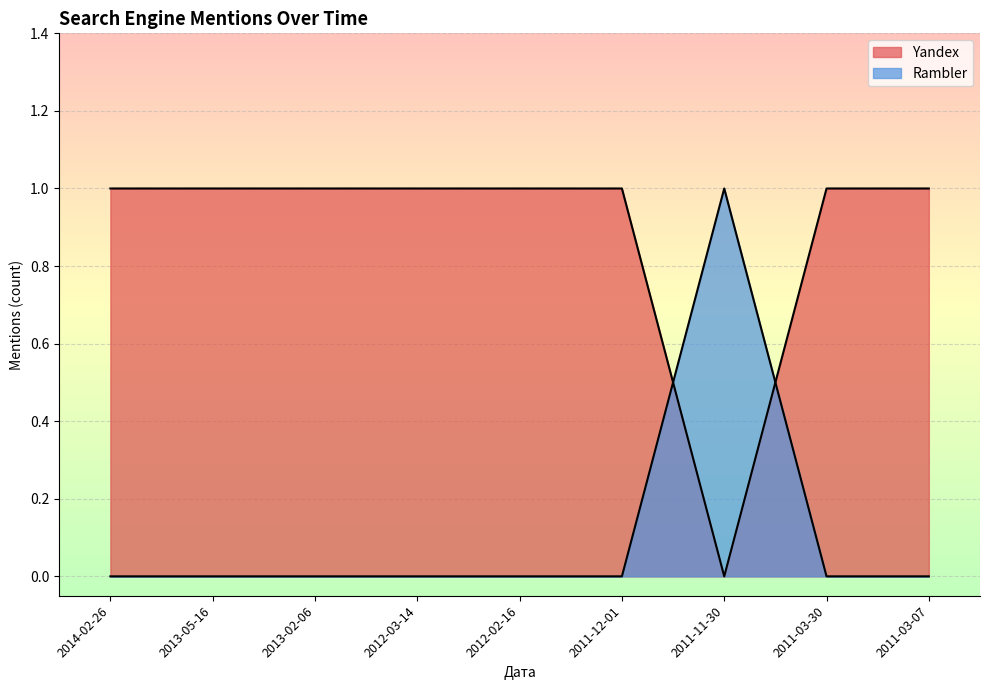

Does the chart display data point markers on the line(s)?

No